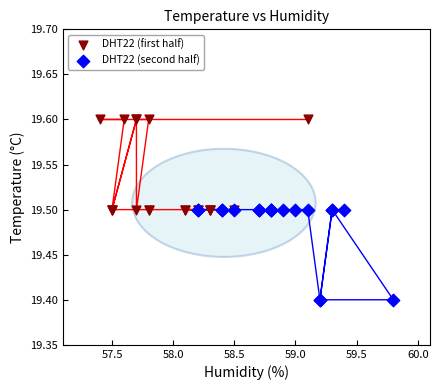

Which series contains the highest Y value?

DHT22 (first half)